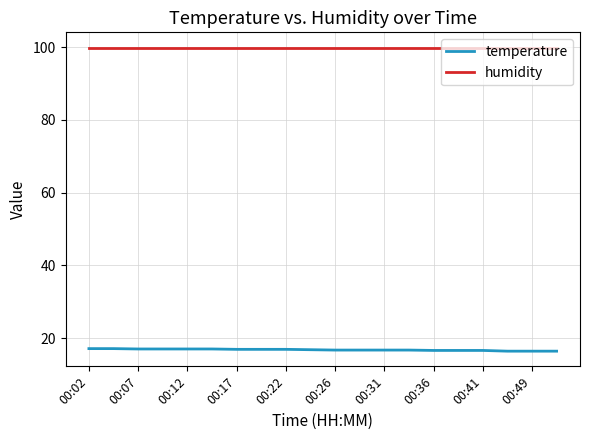

What is the maximum value for temperature?

17.1